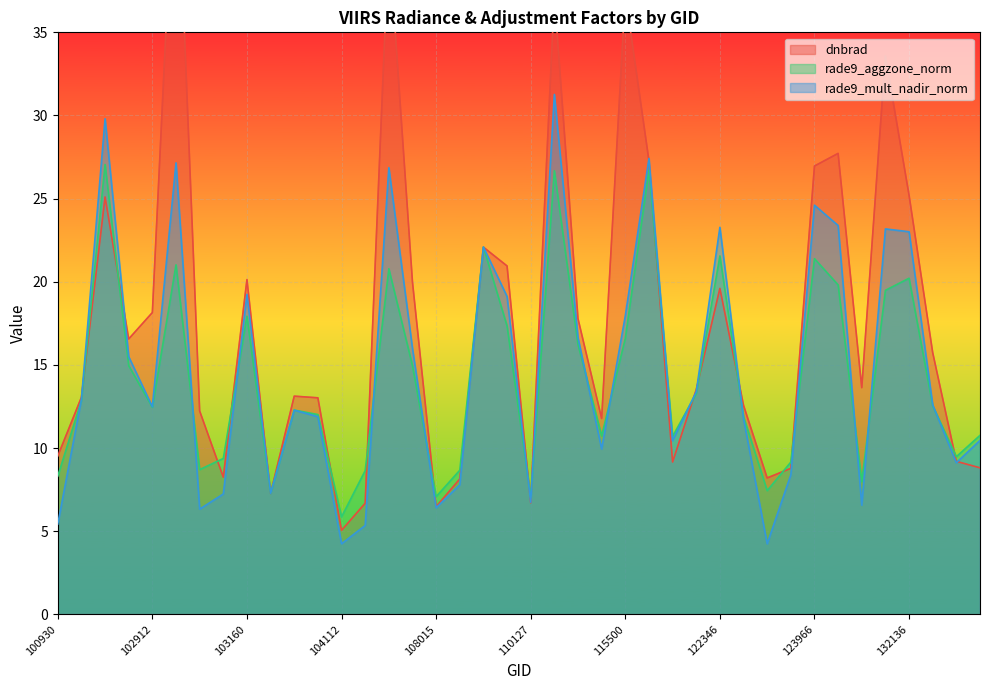

How many lines are shown in the chart?

3